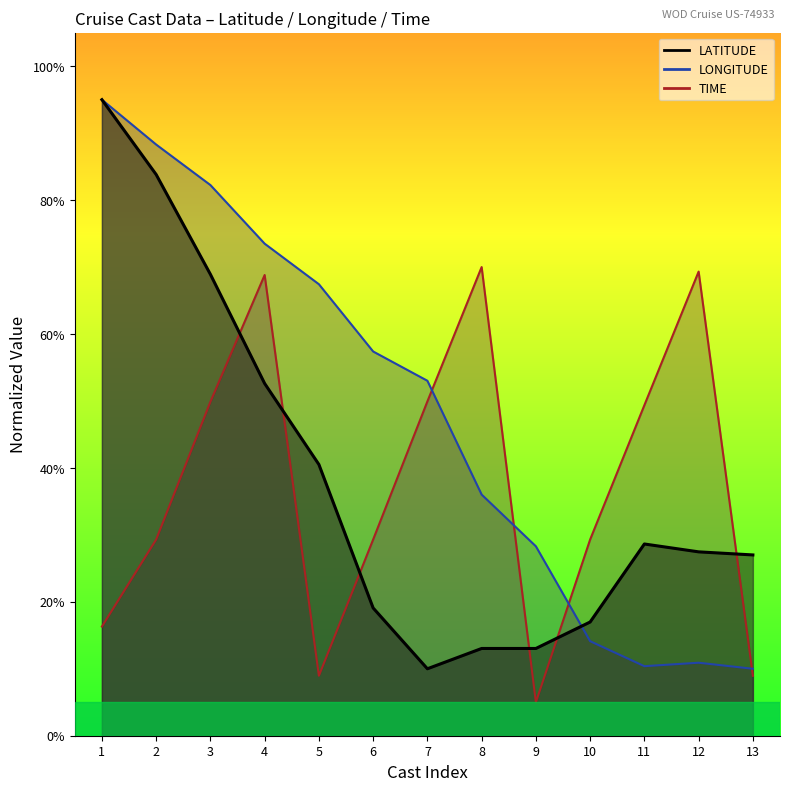

At which category does LONGITUDE reach its first local peak?

12